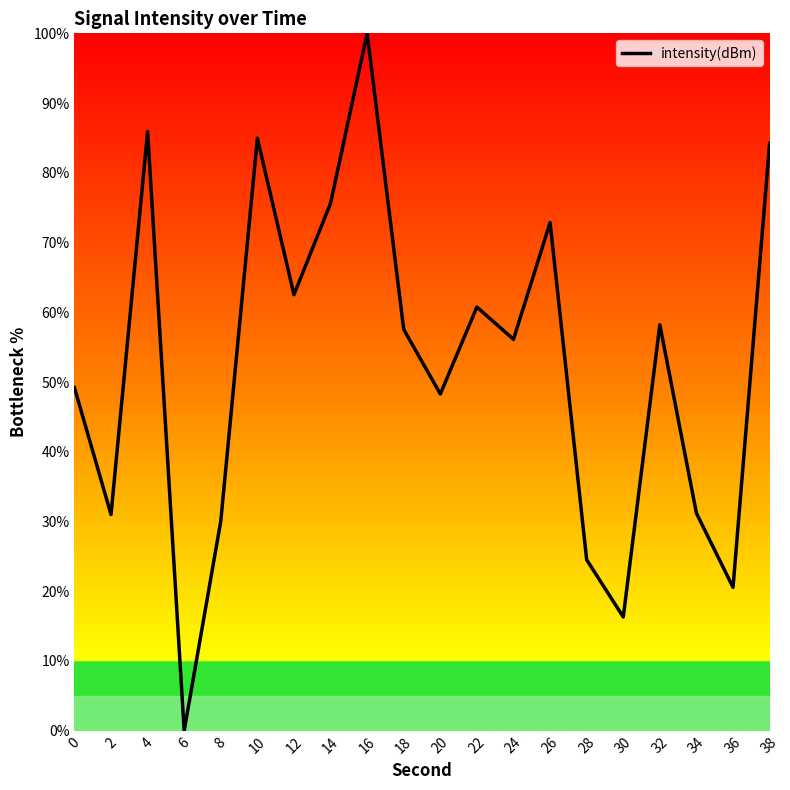

Which label corresponds to the smallest value in the chart?

6